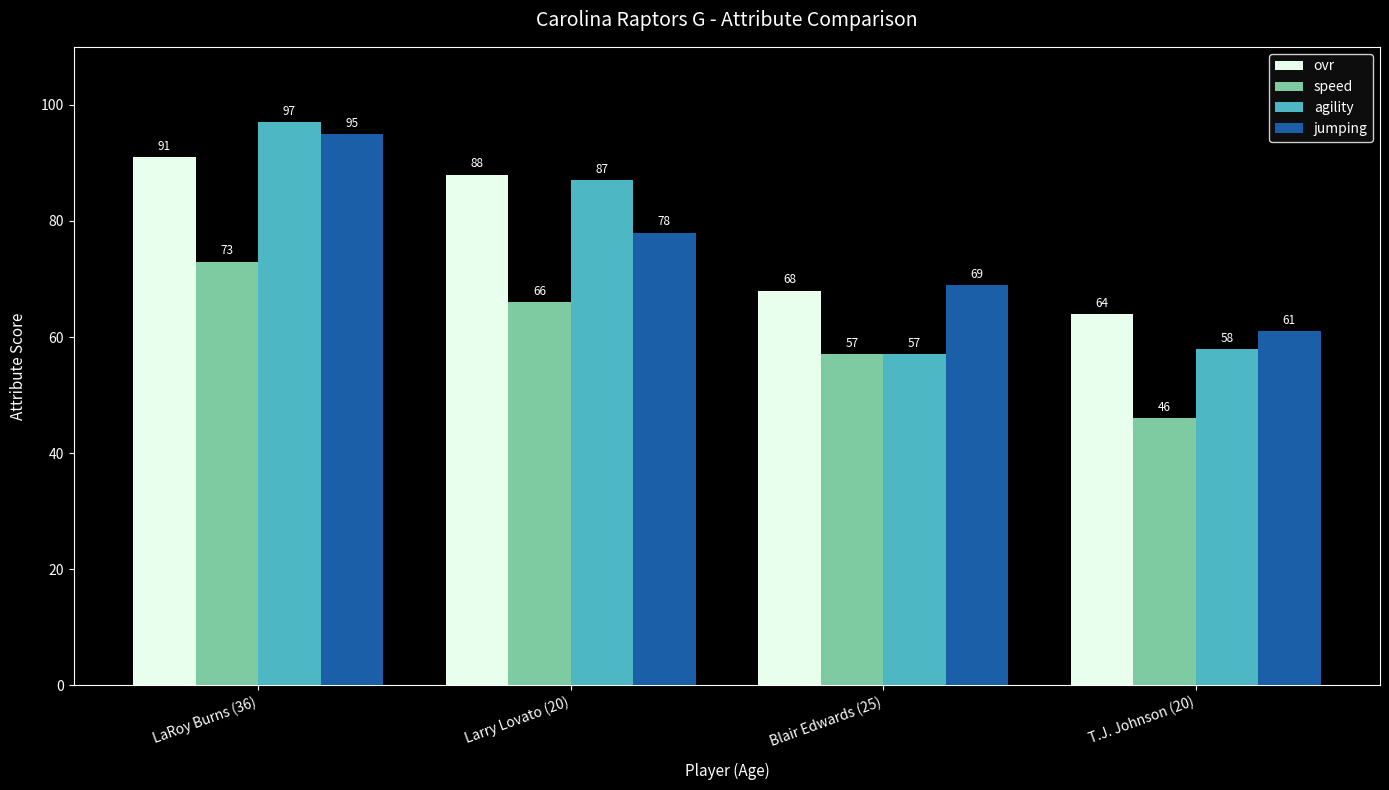

At Larry Lovato (20), list the series in order from largest to smallest.

ovr, agility, jumping, speed